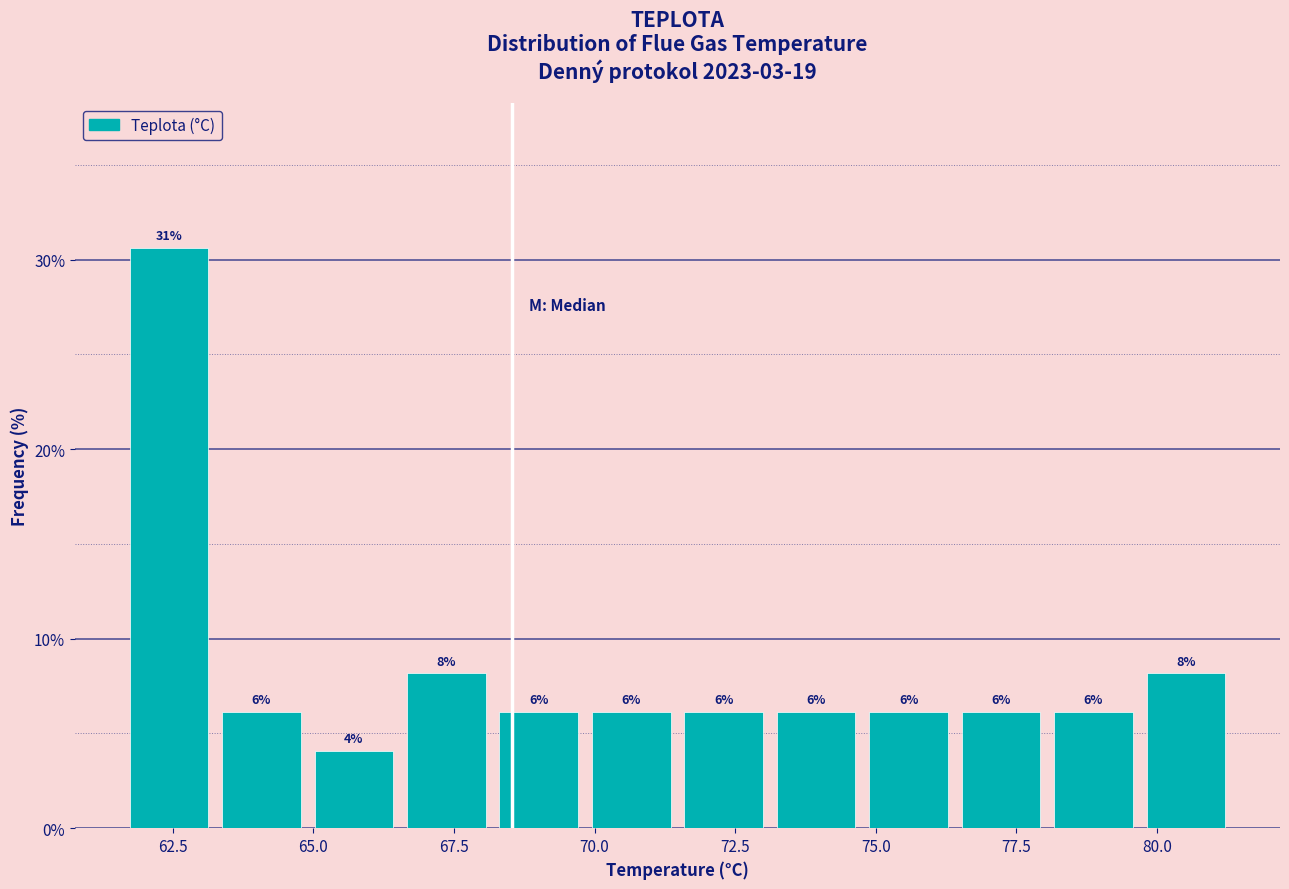

Read against the x-axis, roughly where is the centre of the tallest bar?

62.5